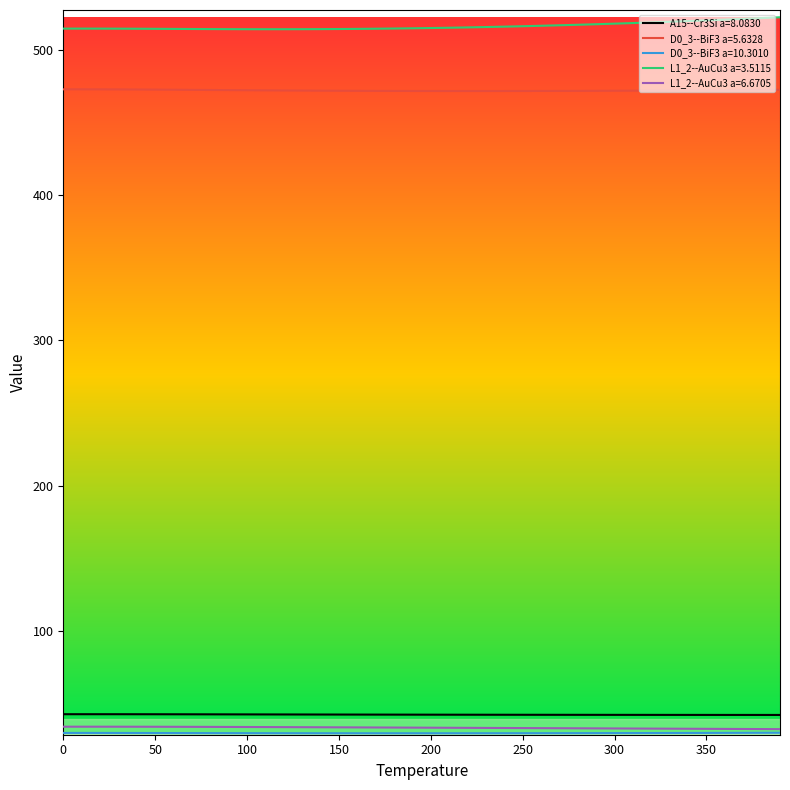

True or false: L1_2--AuCu3 a=3.5115 and A15--Cr3Si a=8.0830 intersect in this chart.

False